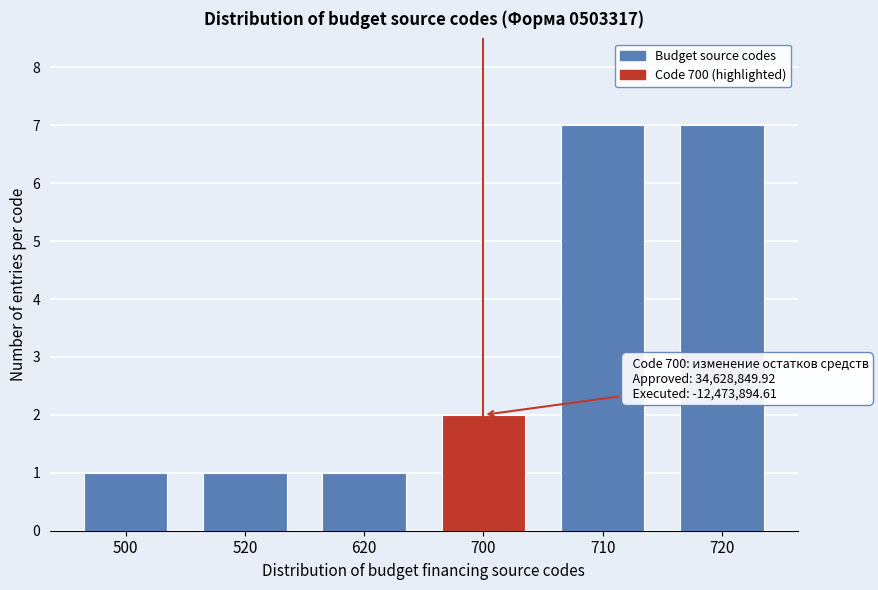

Reading left to right, list all the values displayed in this chart.

1	1	1	2	7	7